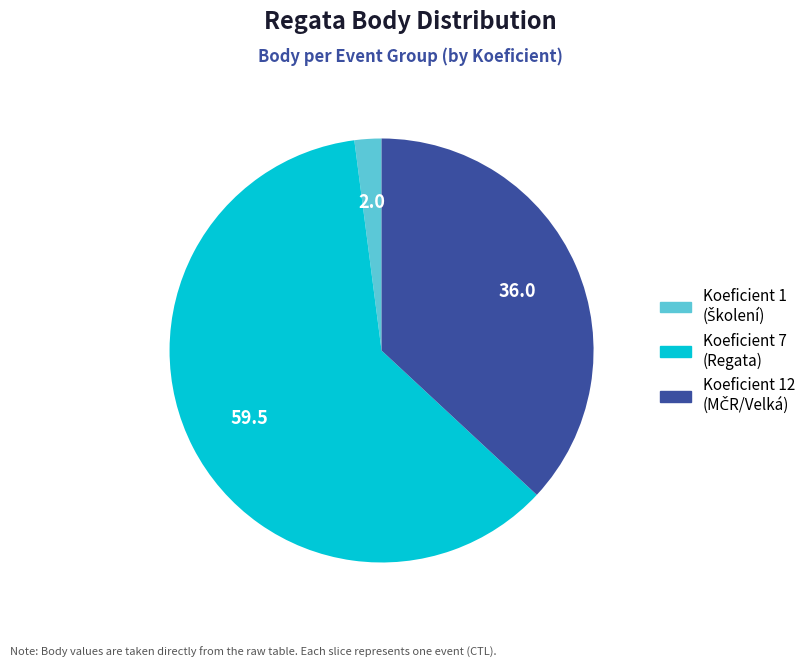

Which category has the biggest portion of the pie?

Koeficient 7 (Regata)